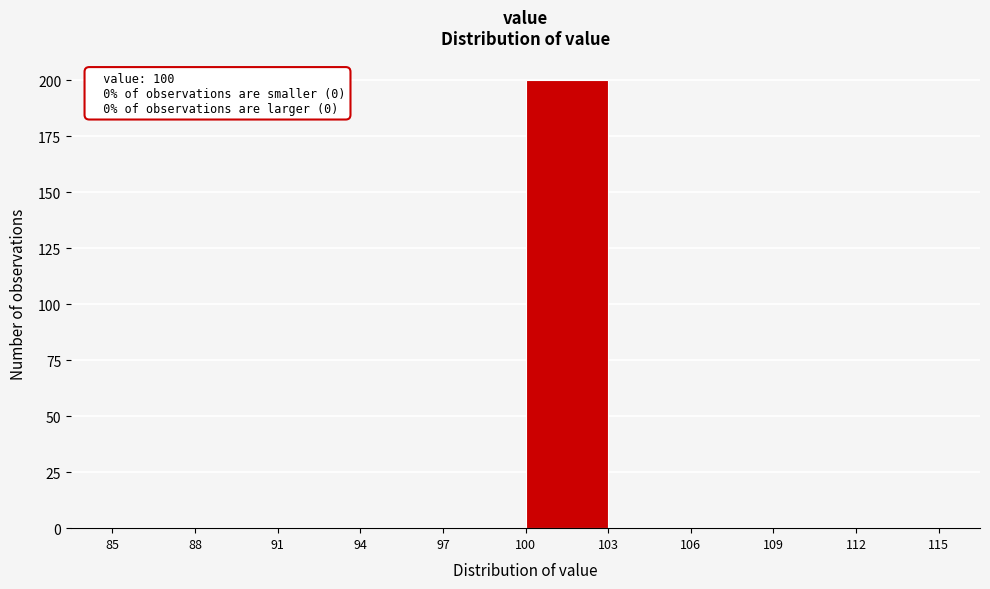

Which range on the x-axis has the tallest bar?

100 to 103